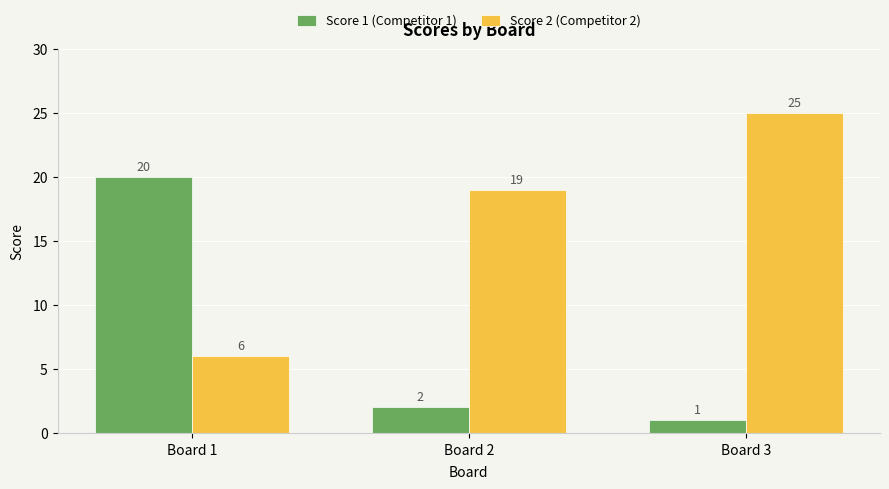

What is the total value across all series at Board 1?

26